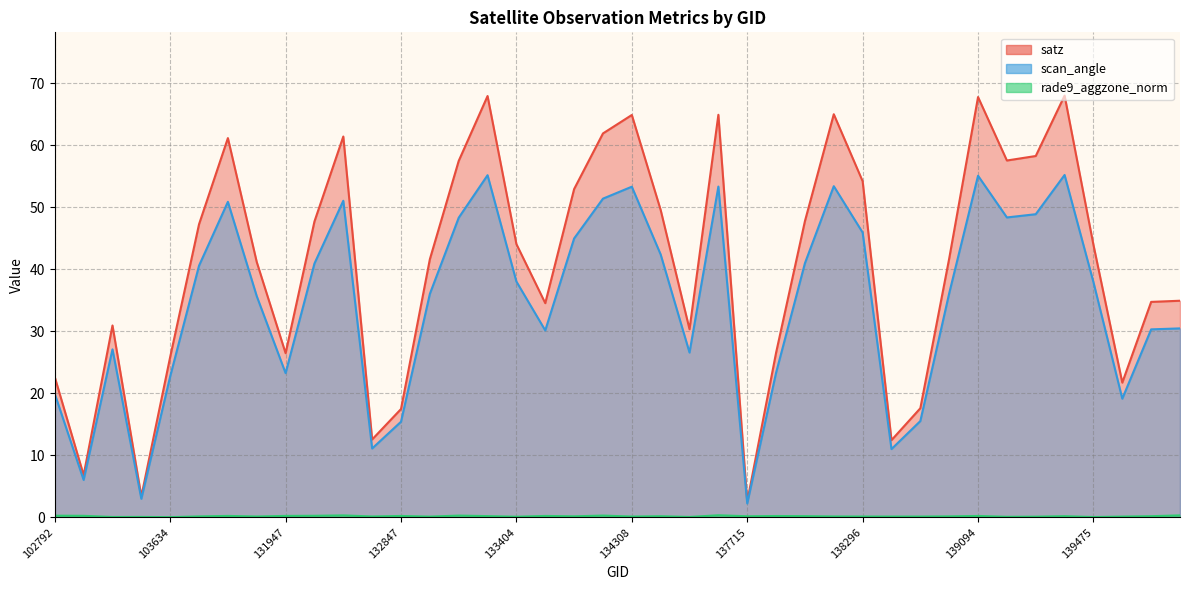

What is the difference between the second highest and second lowest values in the satz series?

64.5